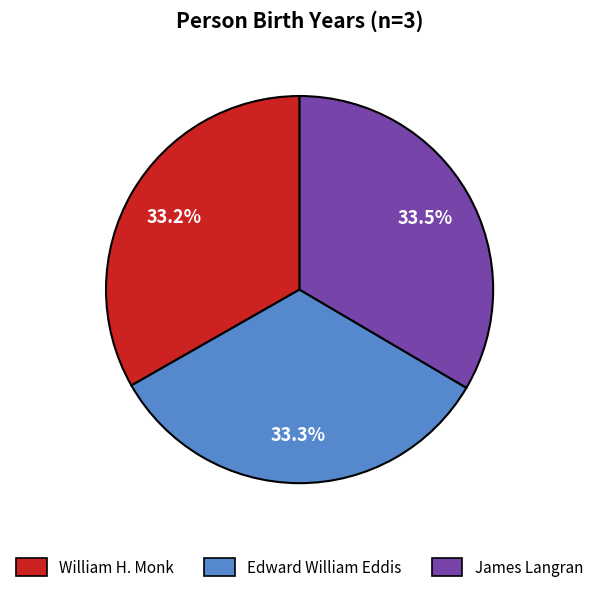

How many slices are in this pie chart?

3